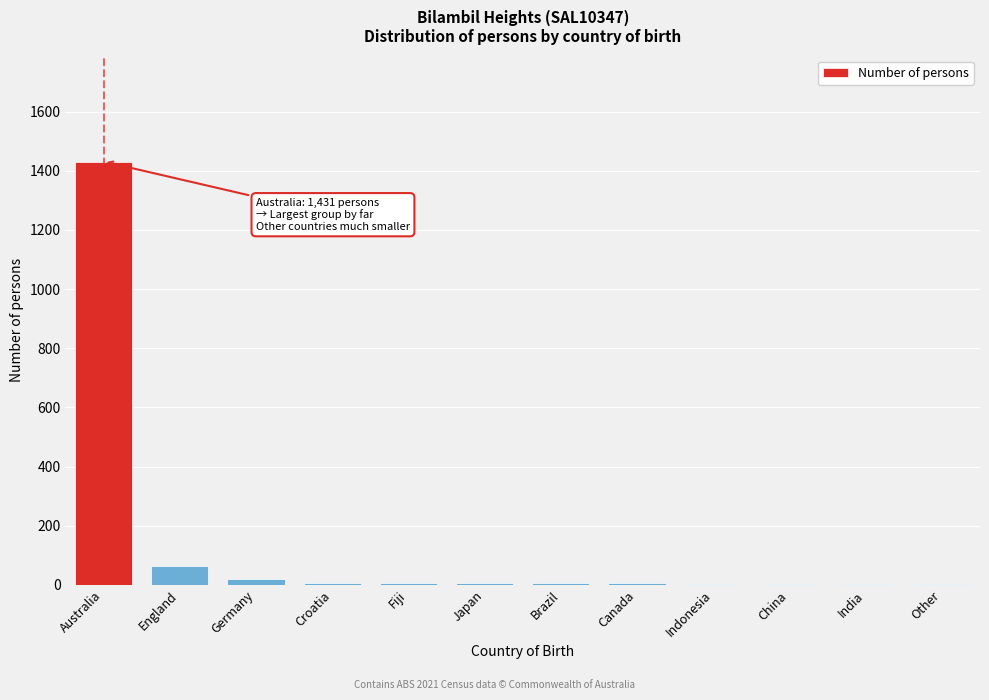

Where is the data nearest to the value 717?

England